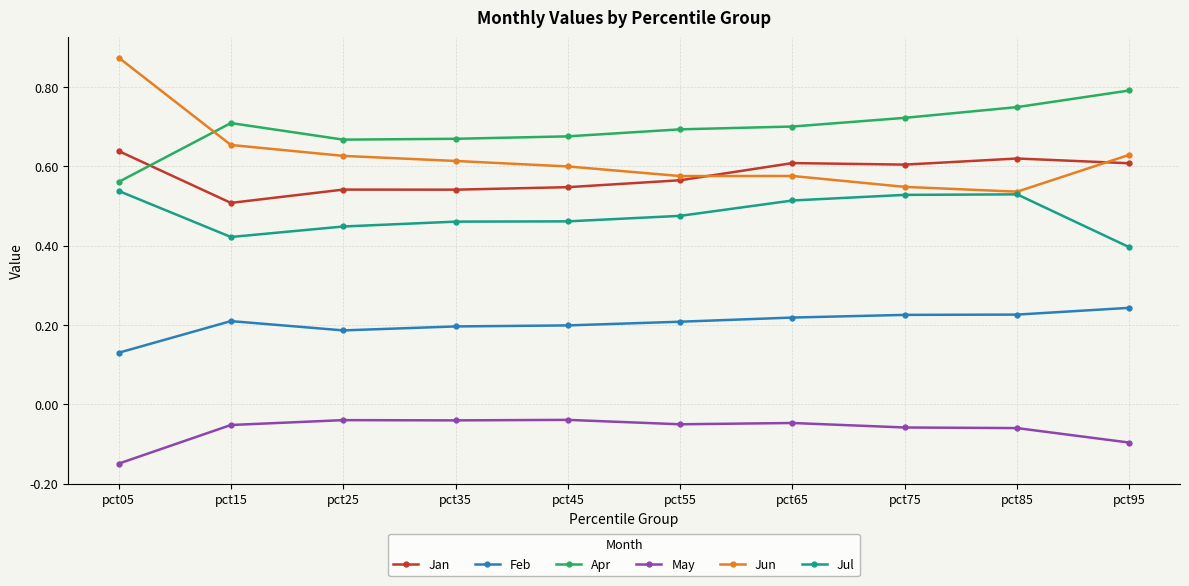

How many lines are shown in the chart?

6